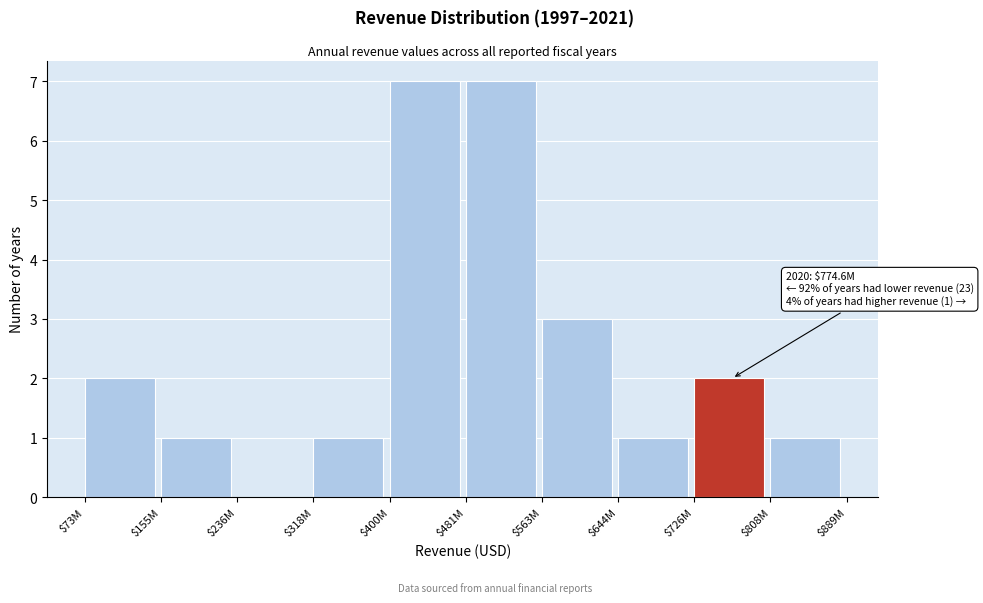

What is the sum of all values?

25